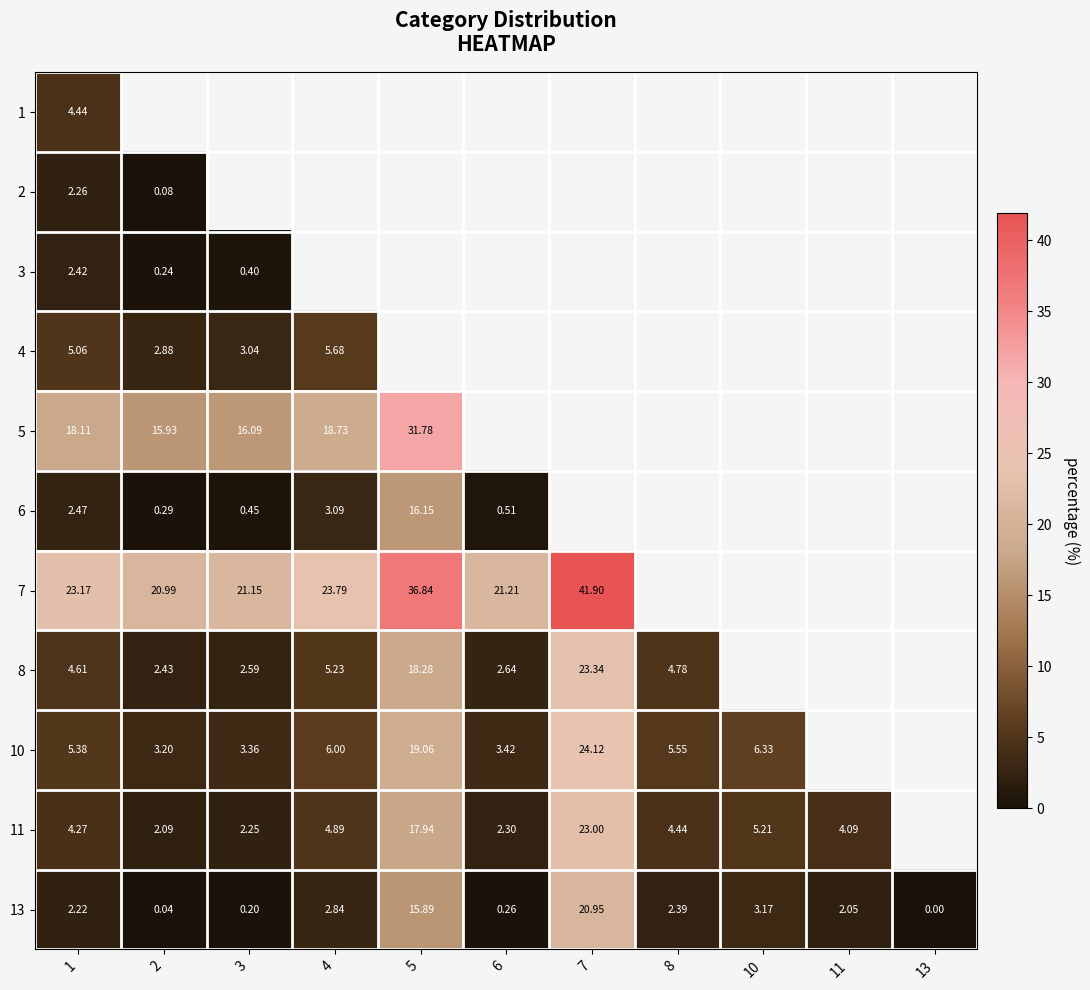

At which label does 6 reach its minimum?

2